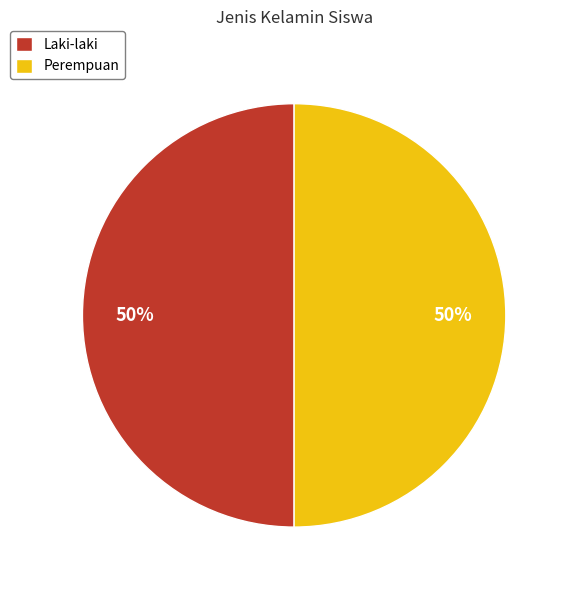

To the nearest percent, what percentage of the pie is Laki-laki?

50%